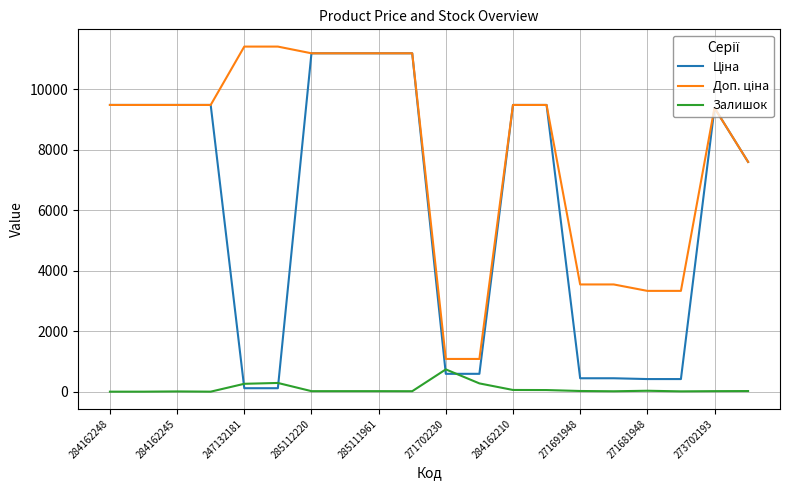

What is the maximum value shown in the chart?

11410.0